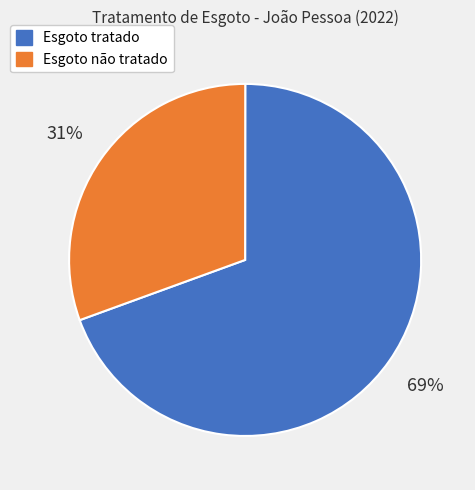

Is the sum of Esgoto não tratado and Esgoto tratado greater than half?

Yes